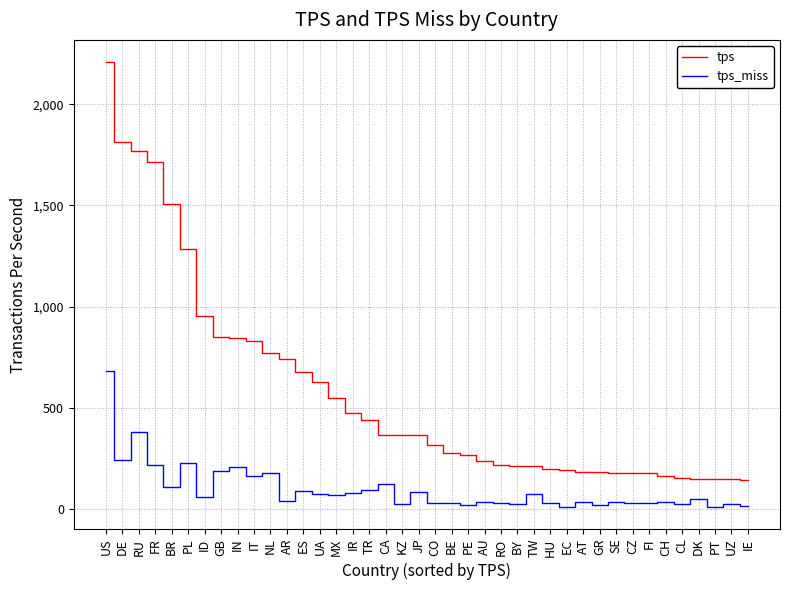

The tps_miss series shows 11.7 at PT. True or false?

True